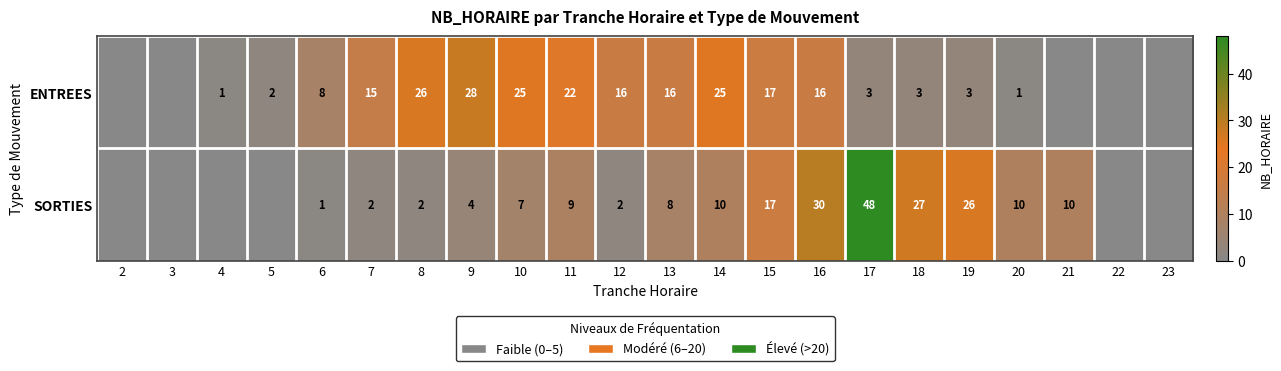

Which series changed the most between 12 and 13?

SORTIES